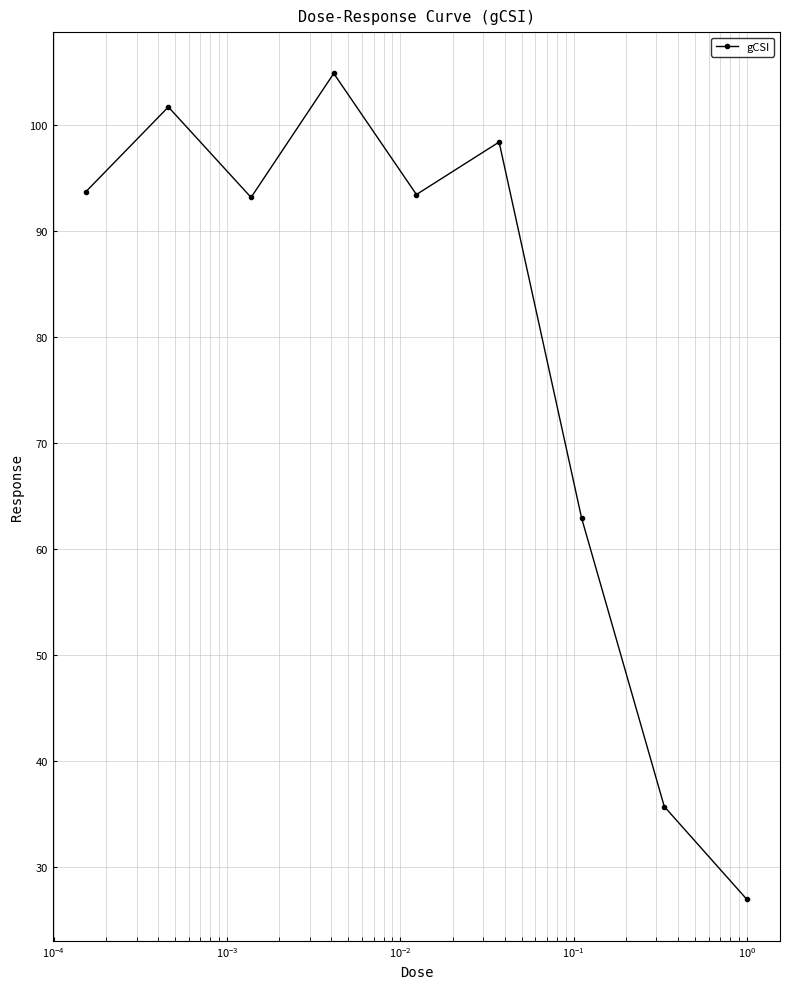

How many interior local peaks (higher than both neighbors) does the data have?

3